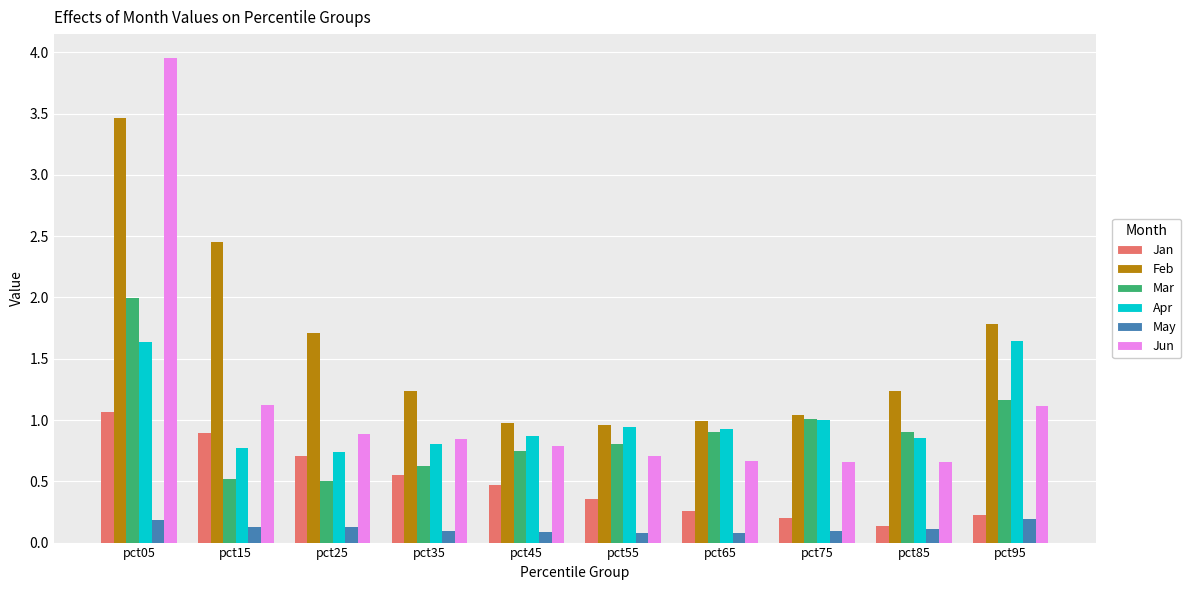

What is the difference between the Apr values at pct25 and pct85?

0.1